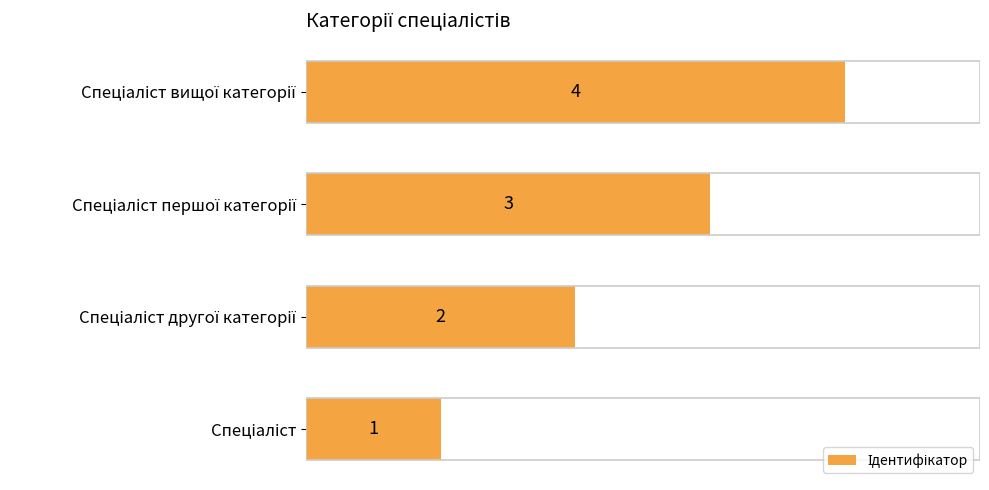

How many values are between 2 and 4?

3